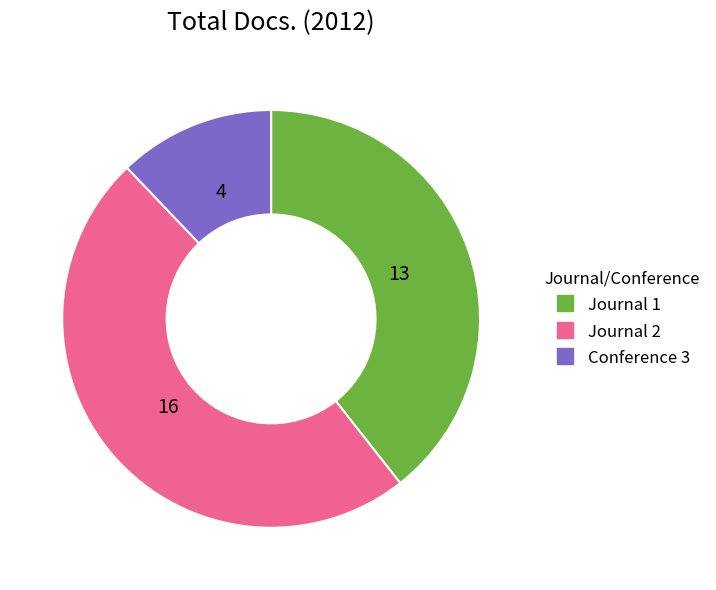

The Journal 1 slice represents 39% of the pie. True or false?

True